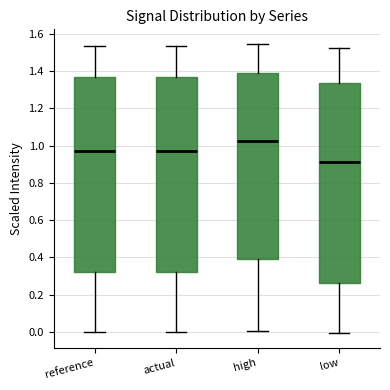

Reading left to right, transcribe this box plot: for each box, give where its median line is, the range the box spans, and where its two whiskers end, as read against the y-axis. The values are not printed on the chart, so give them approximately, as read against the axis.

reference: median 0.98, box 0.32 to 1.36, whiskers 0.00 to 1.54
actual: median 0.98, box 0.32 to 1.36, whiskers 0.00 to 1.54
high: median 1.02, box 0.40 to 1.40, whiskers 0.00 to 1.54
low: median 0.92, box 0.26 to 1.34, whiskers 0.00 to 1.52